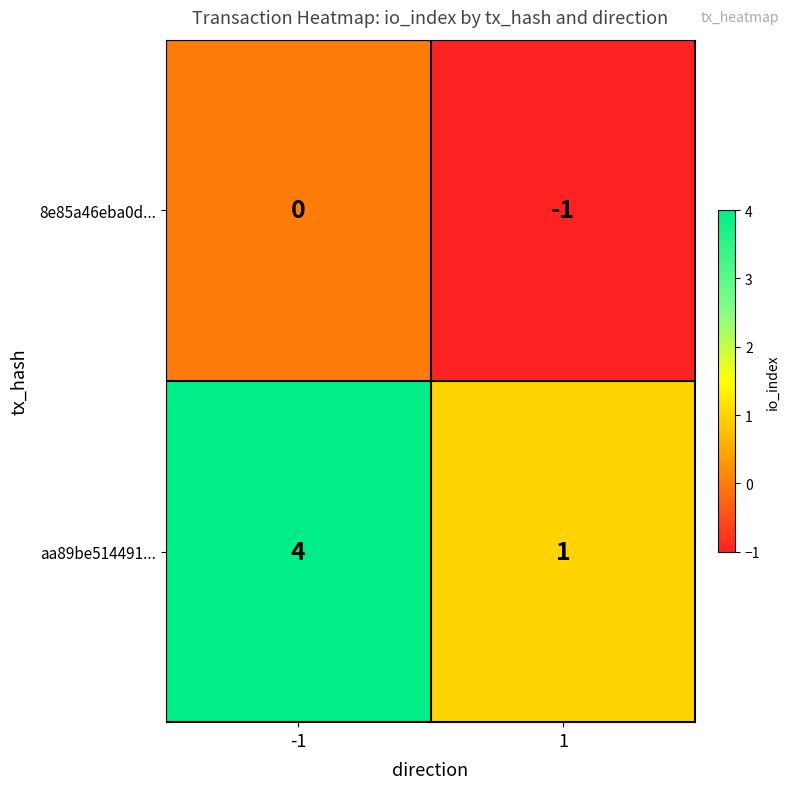

The 8e85a46eba0d... series shows 0 at -1. True or false?

True